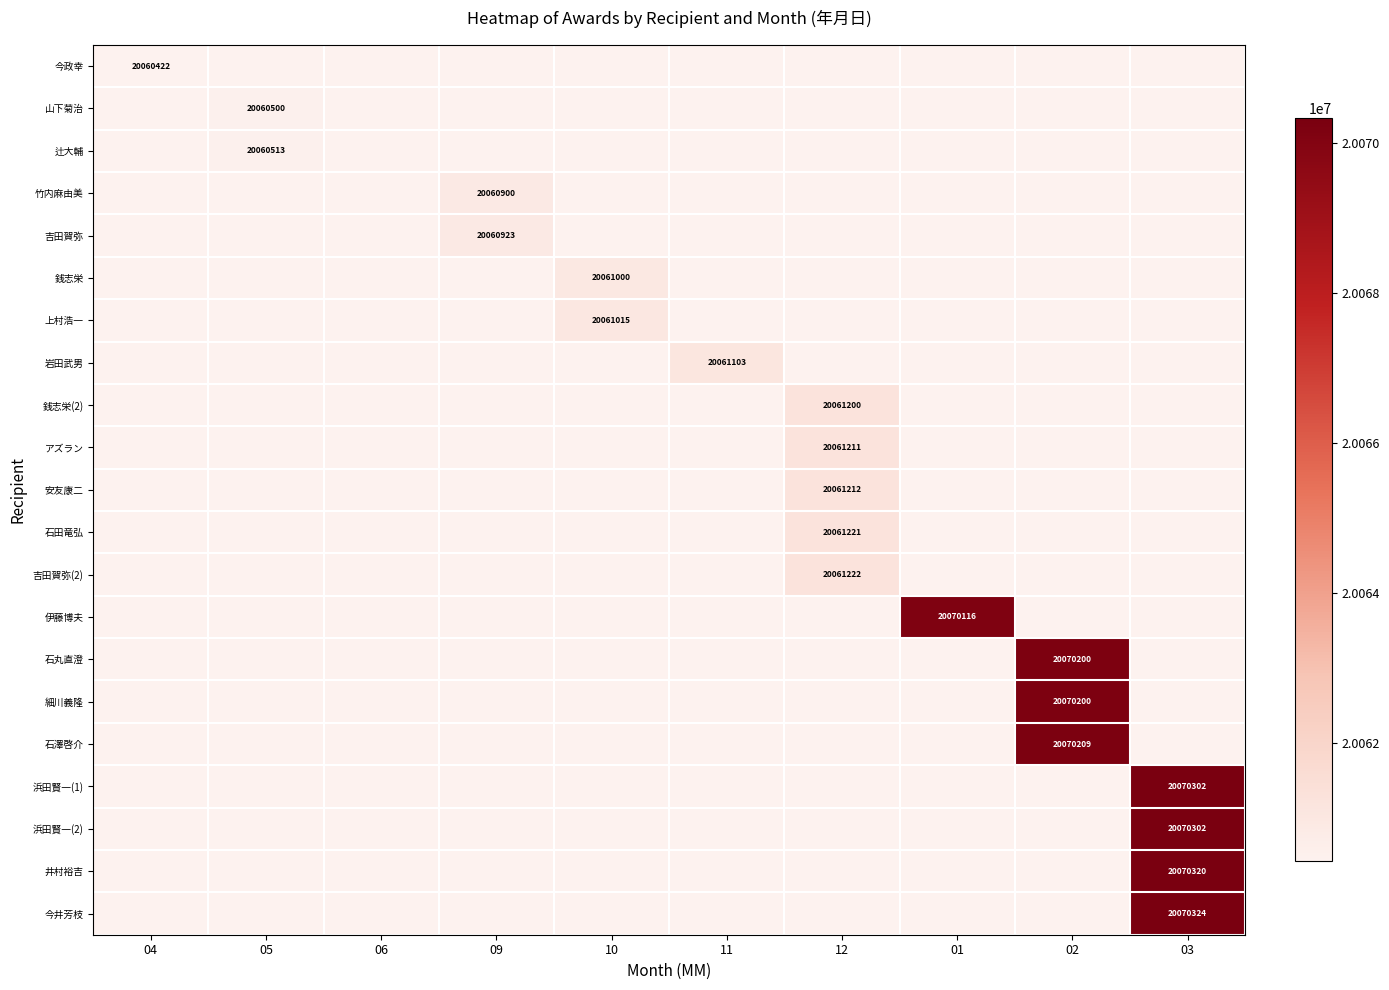

At which category does the chart reach its minimum across all series?

05